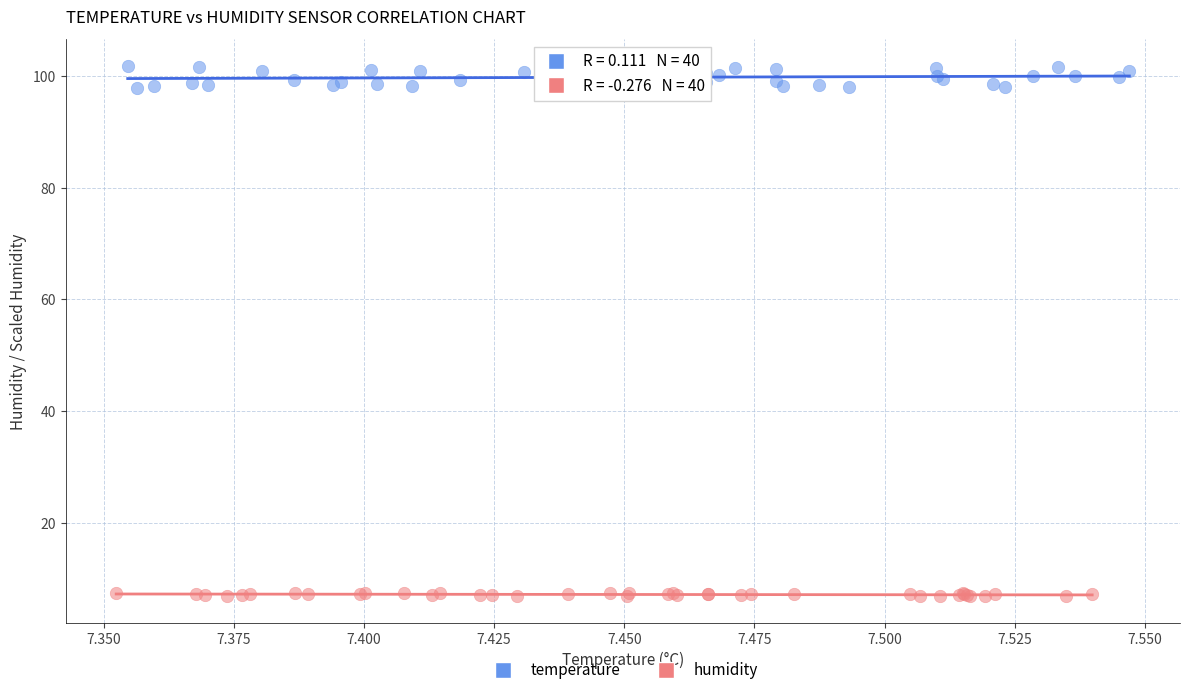

Which series reaches the minimum Y coordinate?

humidity